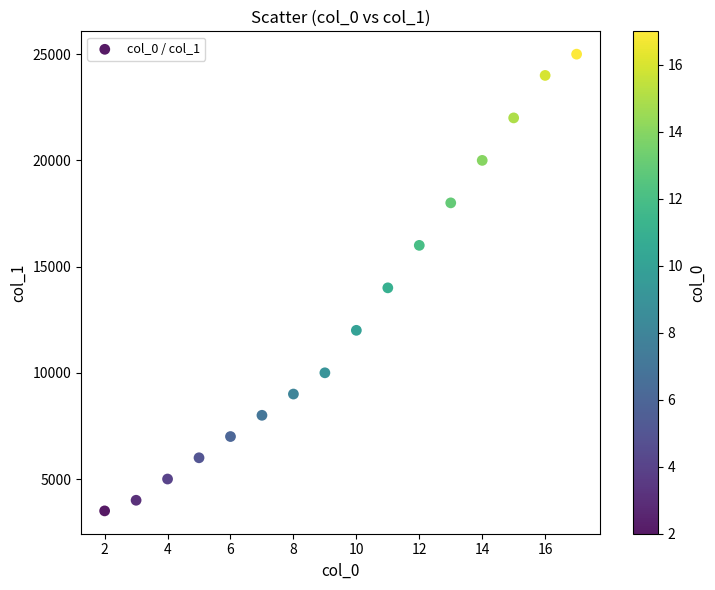

What is the range of X values (max minus min)?

15